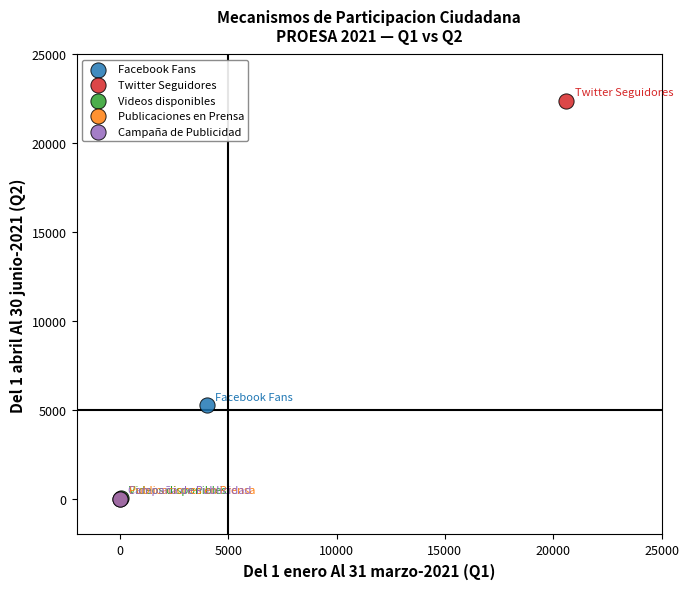

What are all the series names shown in the legend?

Facebook Fans, Twitter Seguidores, Videos disponibles, Publicaciones en Prensa, Campaña de Publicidad